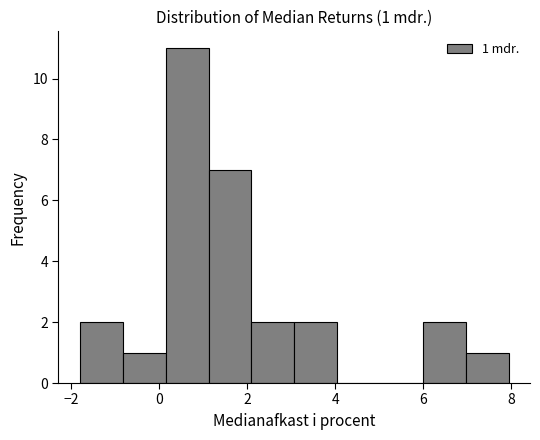

Over which range of the x-axis is the bar tallest?

0.2 to 1.2